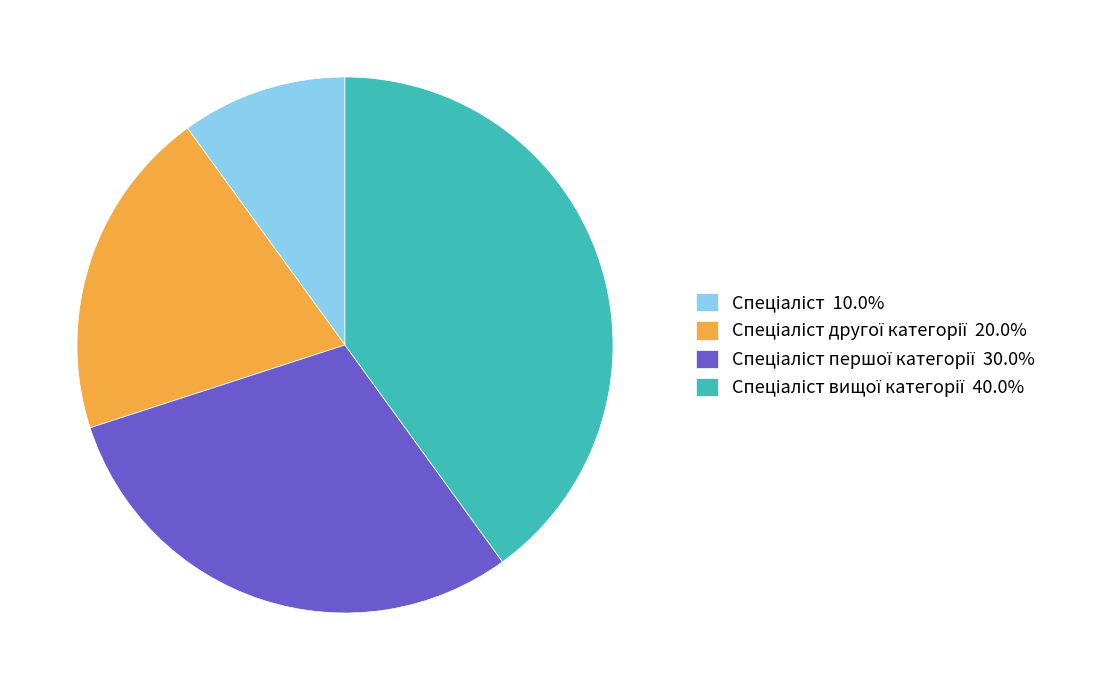

Does any single category account for the majority?

No